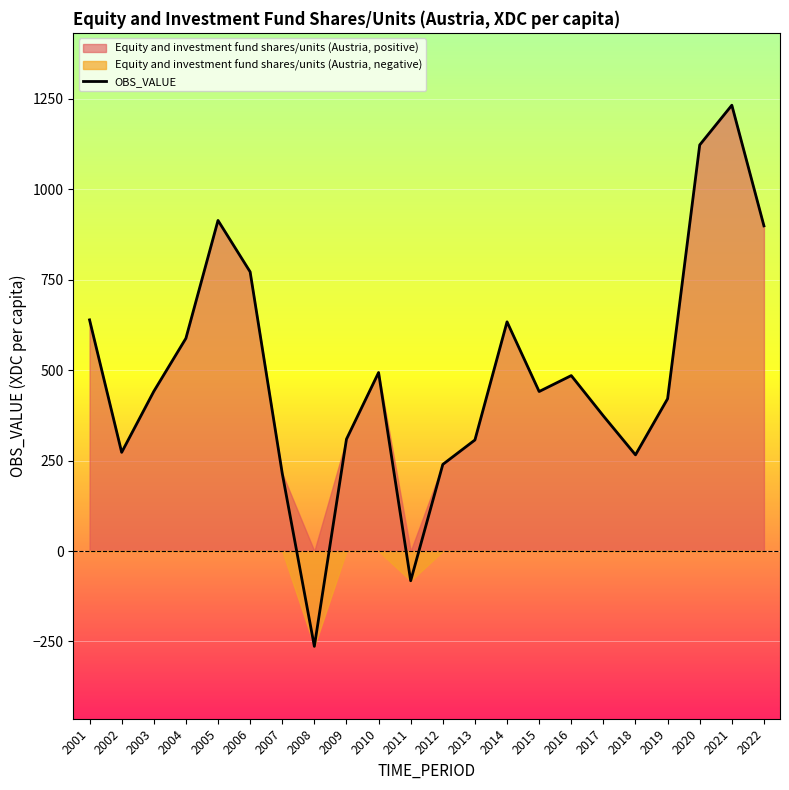

Which category has the lowest value across all series?

2008